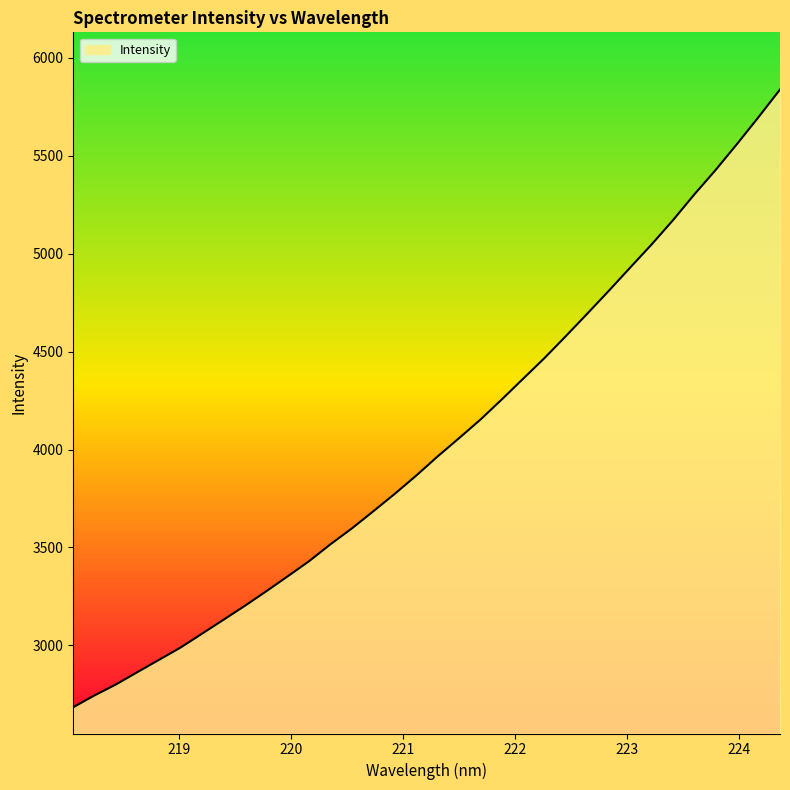

What is the difference between the maximum and minimum values?

3152.5